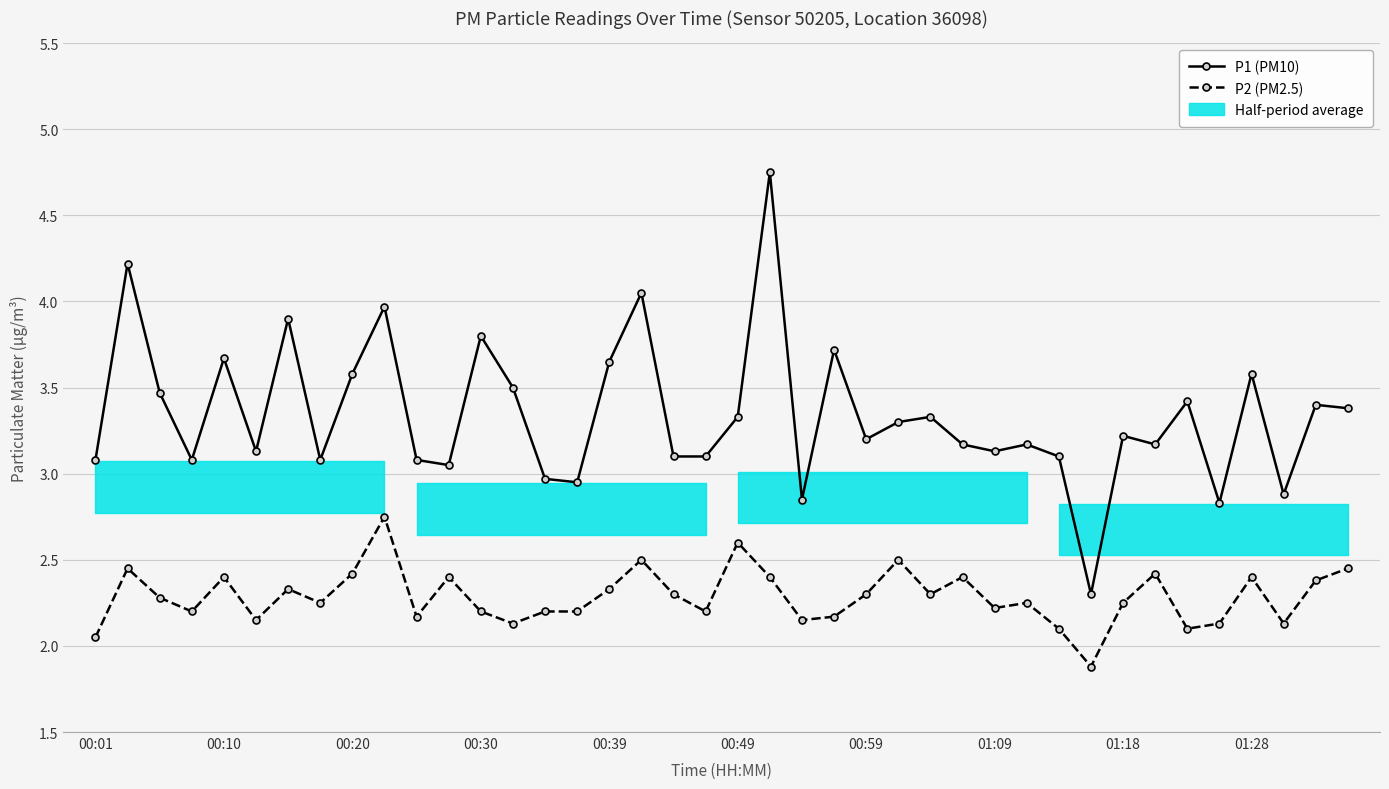

True or false: P1 (PM10) has more than 1 interior local peaks.

True